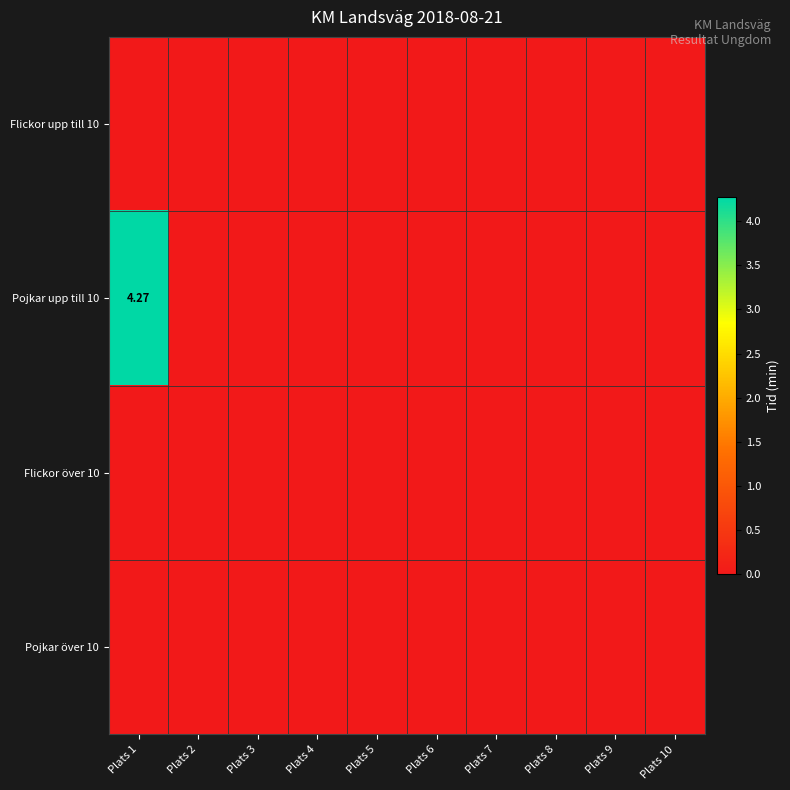

Which category has the lowest value across all series?

Plats 1